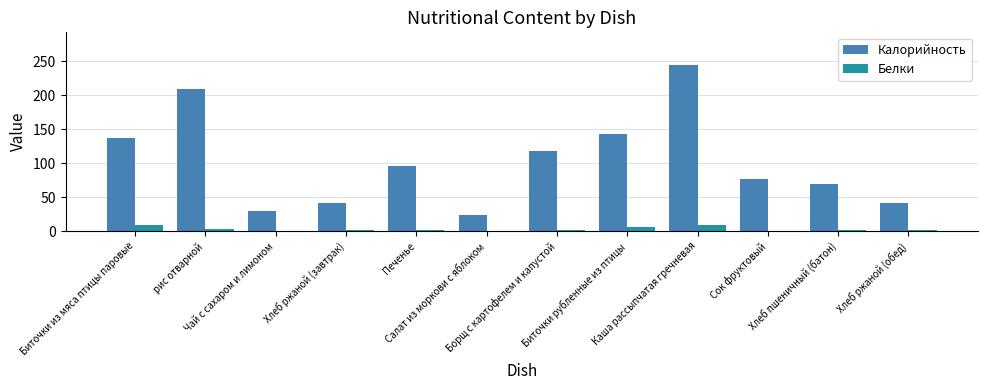

At which category is the sum across all series the highest?

Каша рассыпчатая гречневая